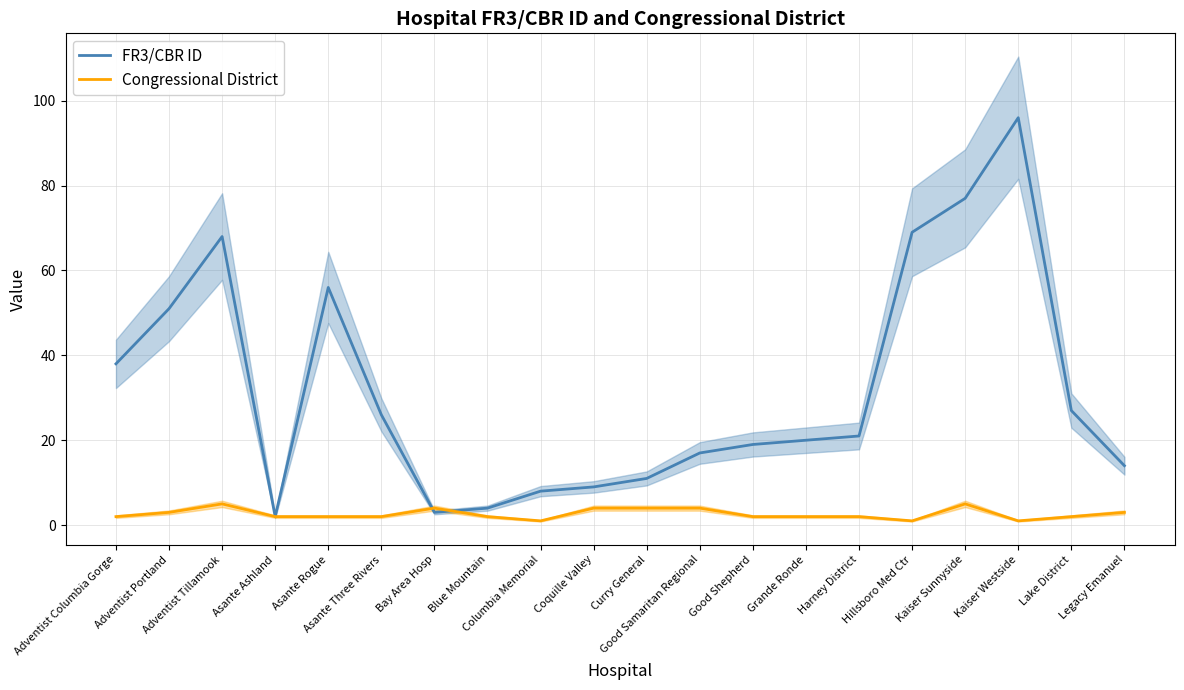

How many lines are shown in the chart?

2